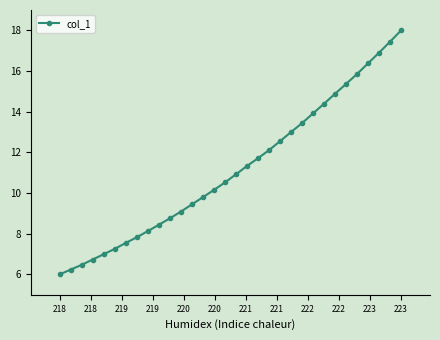

What is the greatest value displayed?

18.0